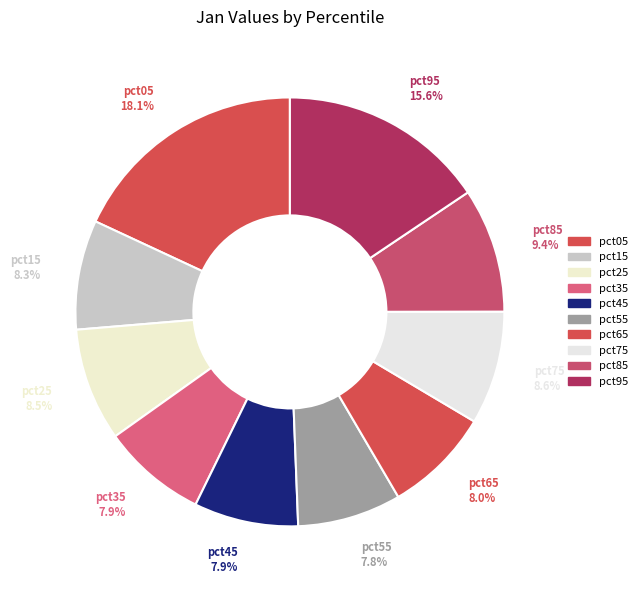

Count the number of slices in the pie.

10